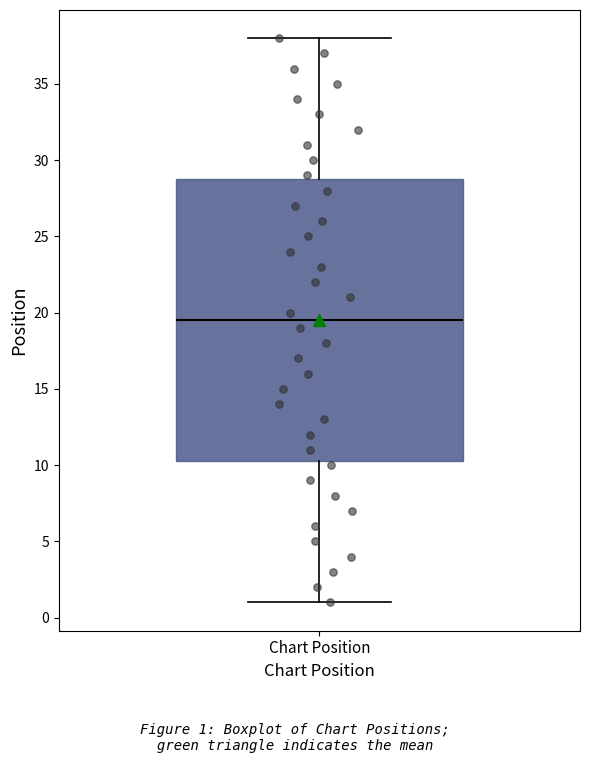

Where is the lower edge of the box for Chart Position on the y-axis? The values are not printed on the chart, so give them approximately, as read against the axis.

10.5